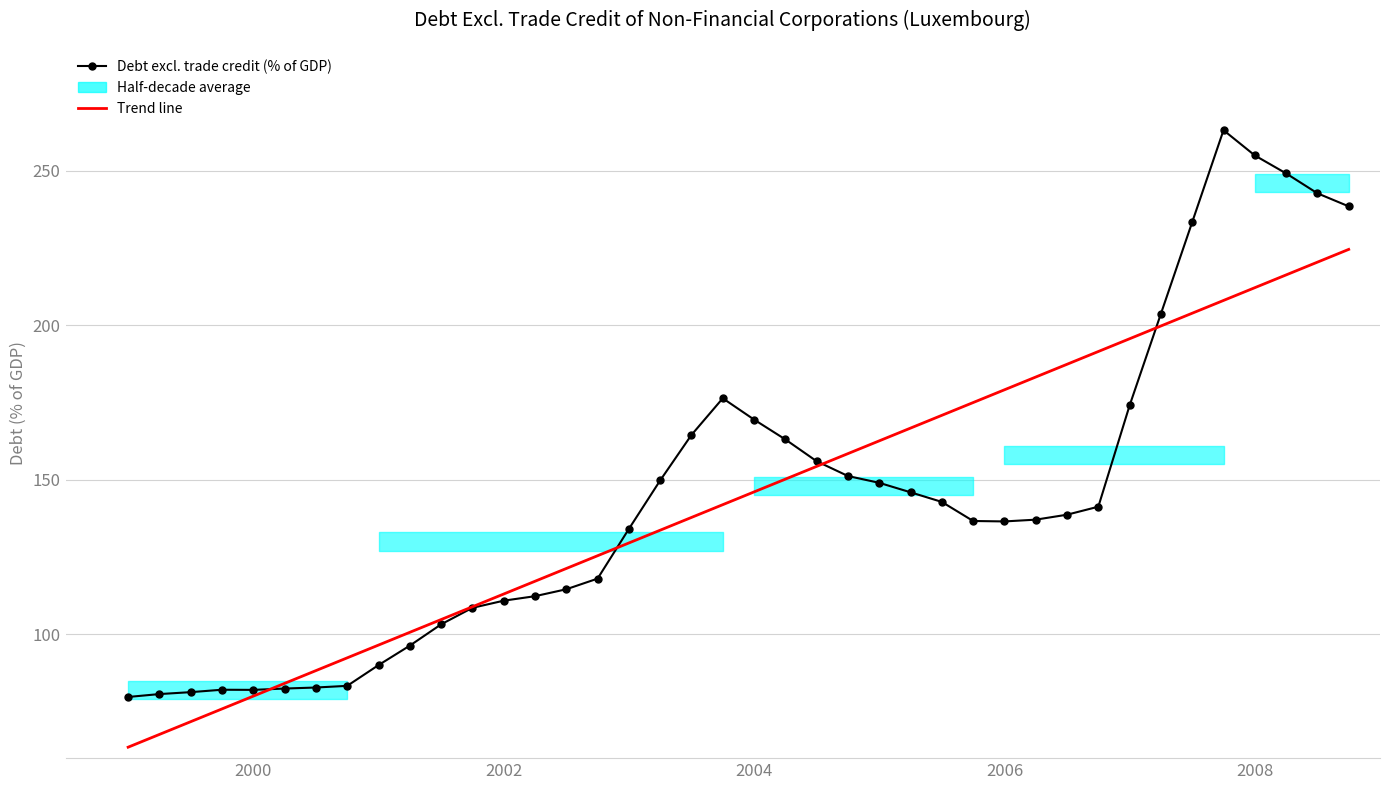

What is the spread (max minus min) of values at 2006?

42.6